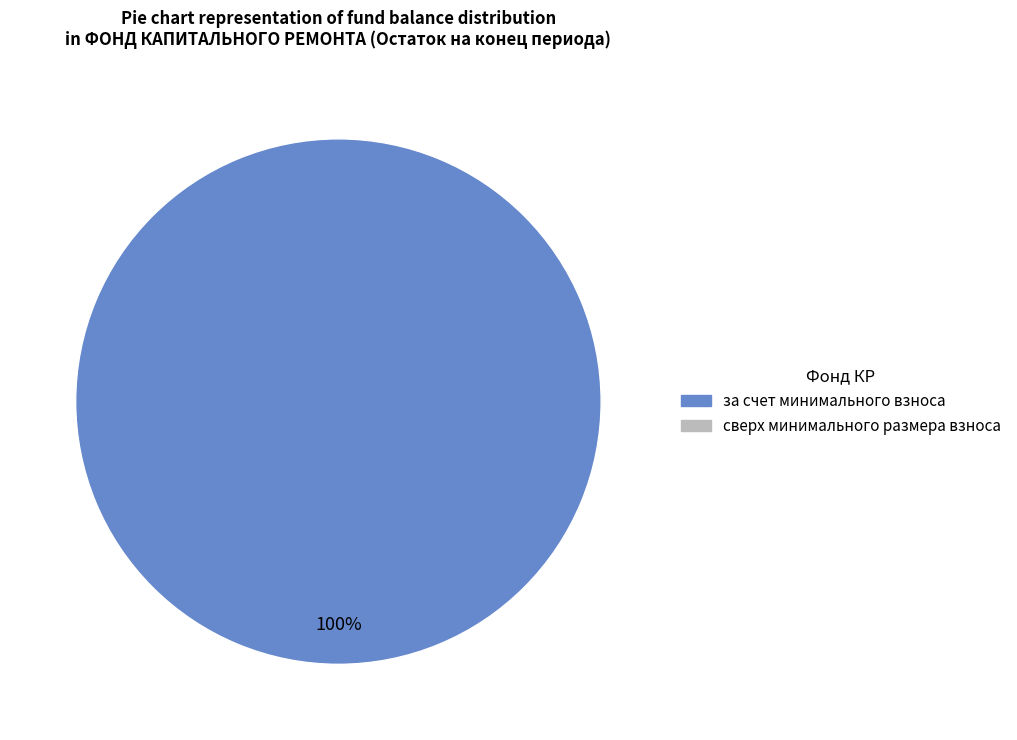

Is there any slice that represents more than half of the pie?

Yes